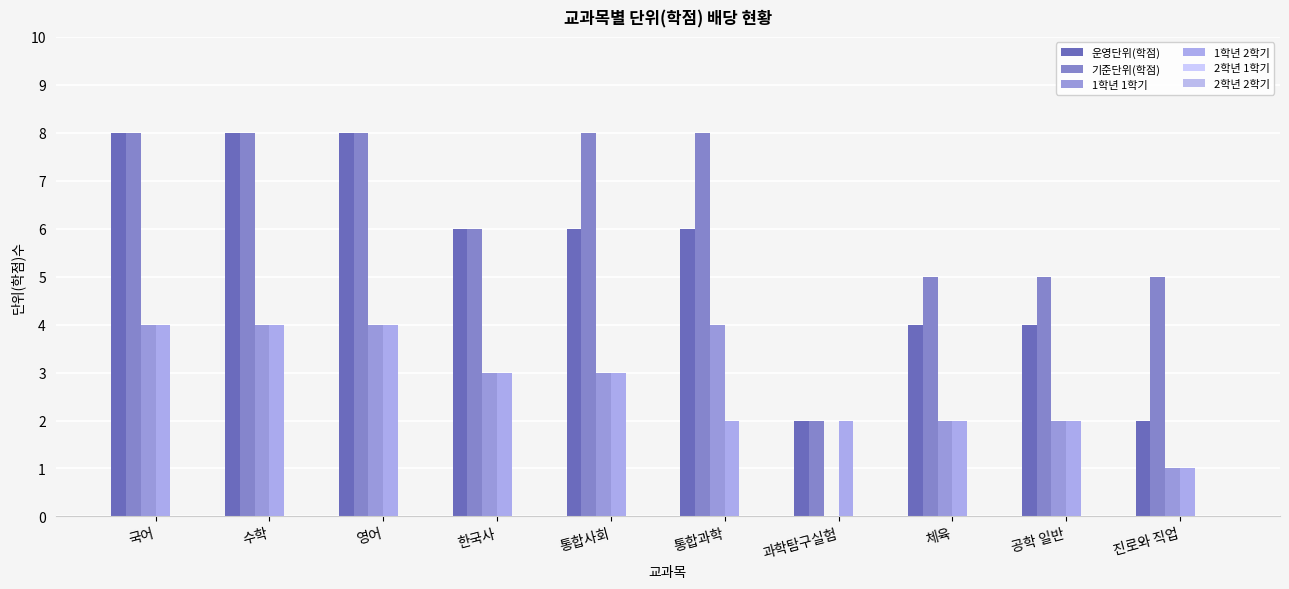

What is the difference between the 1학년 1학기 values at 진로와 직업 and 공학 일반?

1